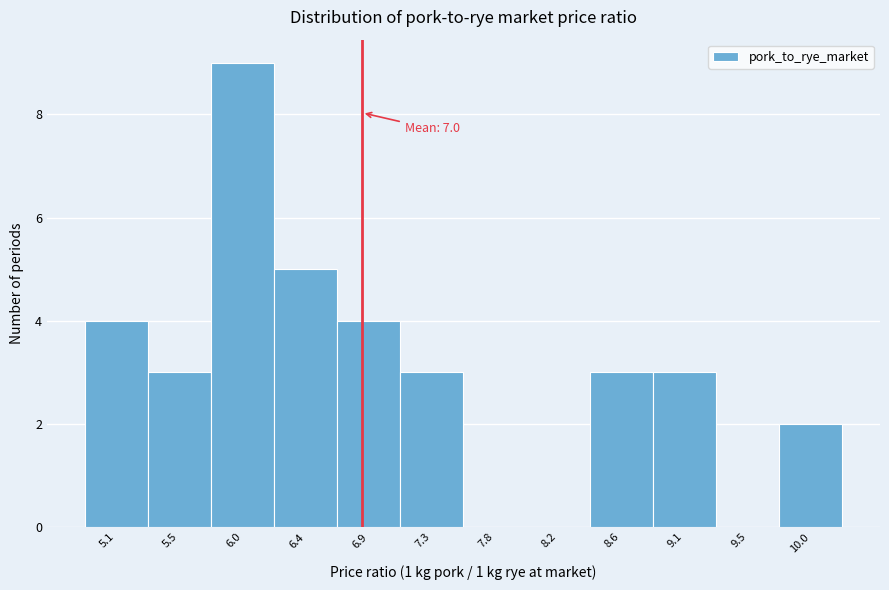

Reading left to right, what are all the values shown in this chart?

5.1=4	5.5=3	6.0=9	6.4=5	6.9=4	7.3=3	7.8=0	8.2=0	8.6=3	9.1=3	9.5=0	10.0=2